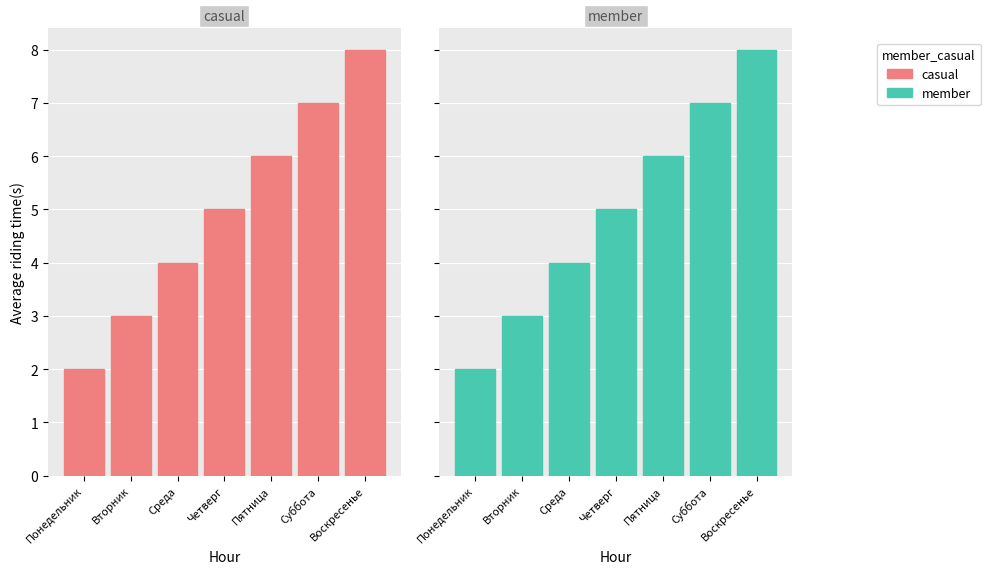

The value of member at Пятница is 1. True or false?

False